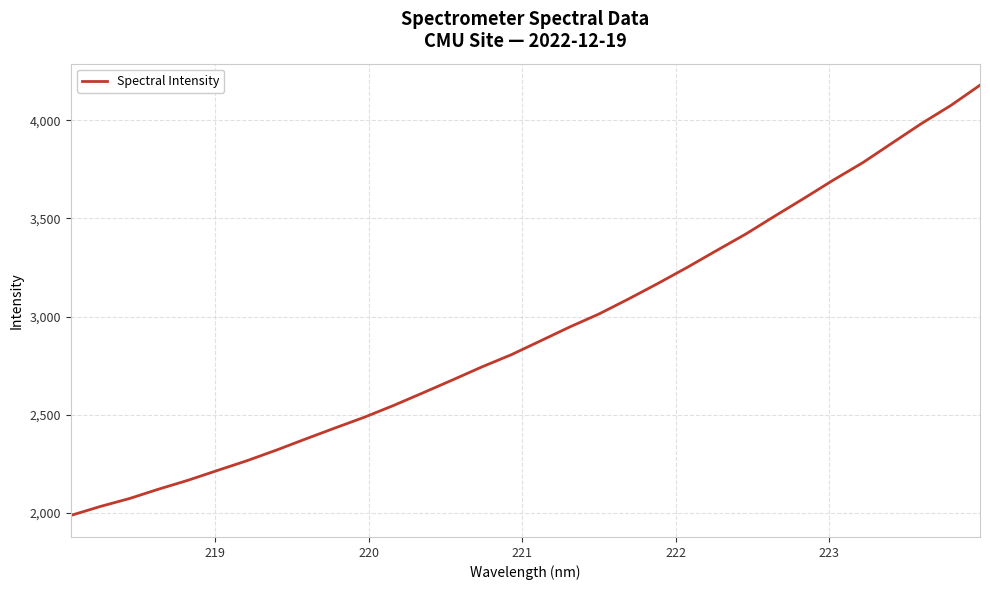

What is the maximum value shown in the chart?

4178.5